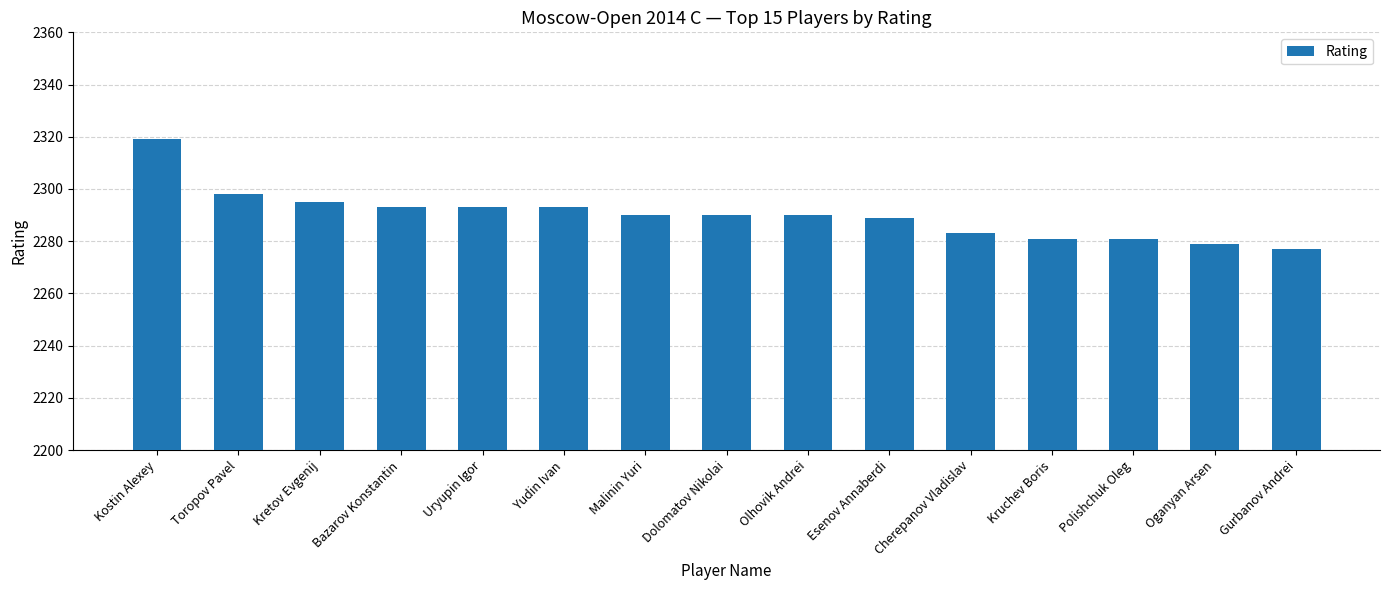

What is the label of the 6th bar from the left?

Yudin Ivan